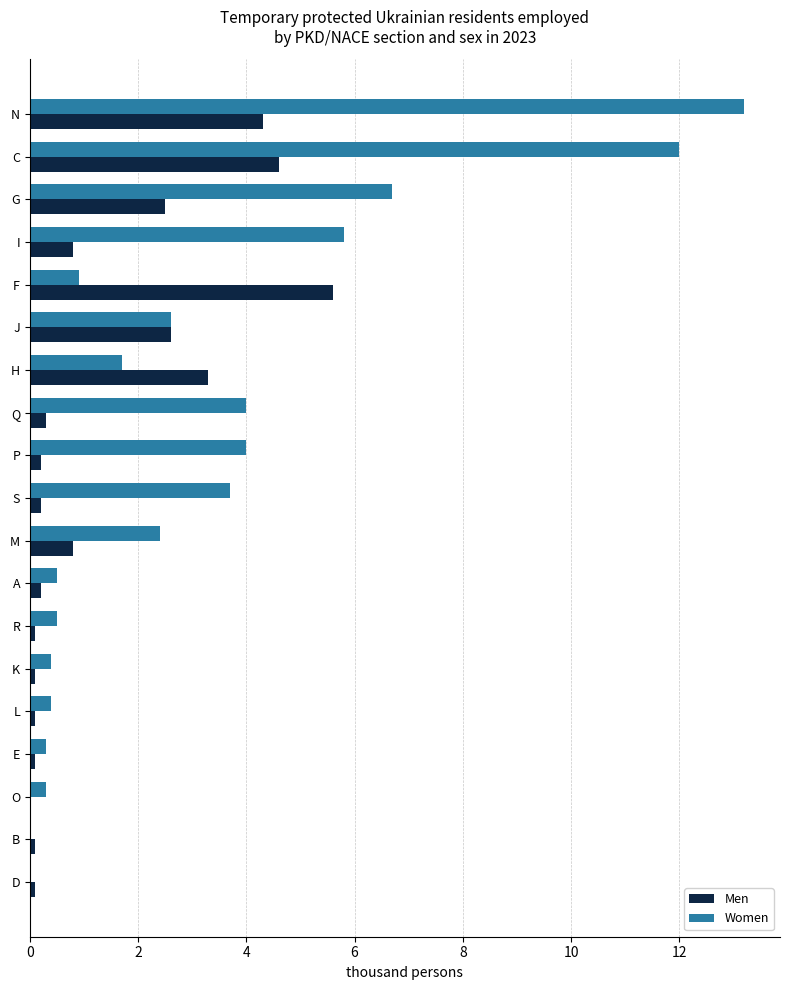

At which label is Women closest to 6?

I